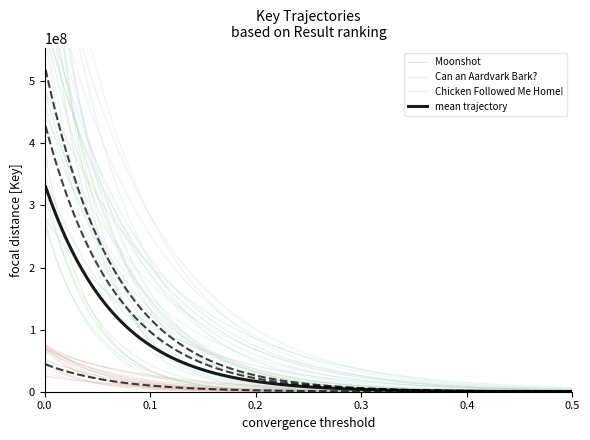

What is the value of the Can an Aardvark Bark? point at the 2nd from the left?

526782876